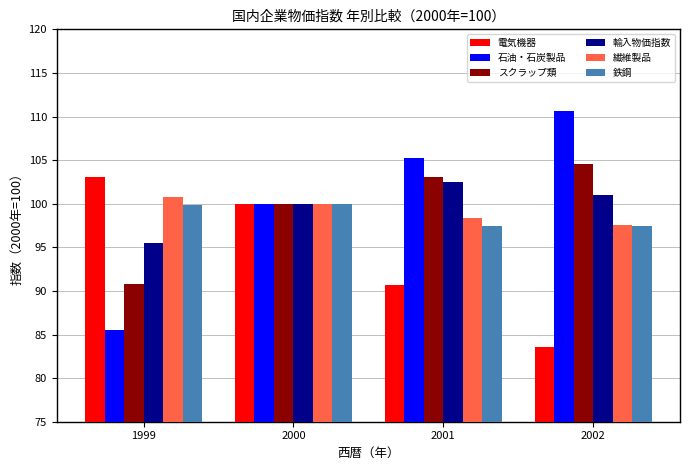

How many series are shown in this chart?

6